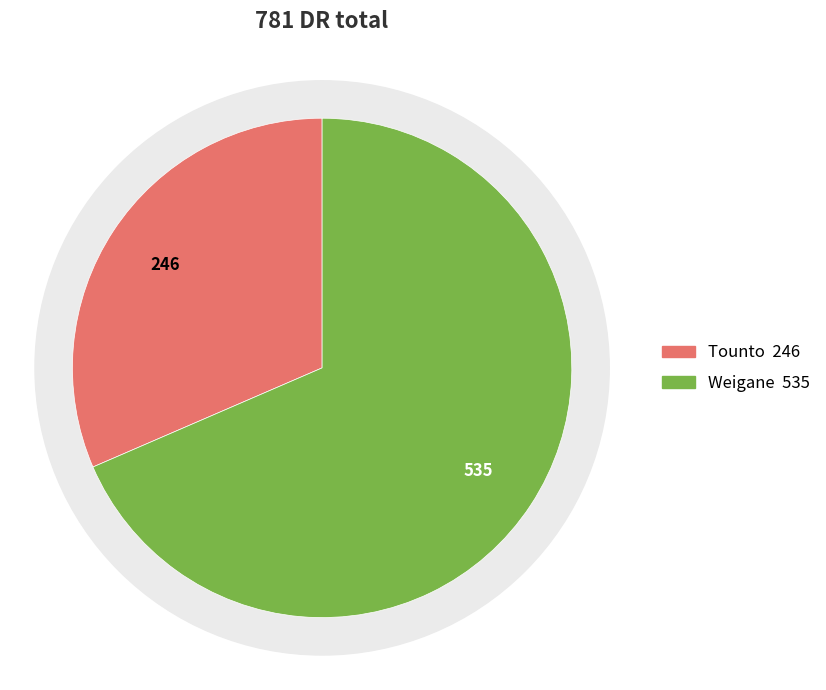

To the nearest percent, what portion does Tounto represent?

31%